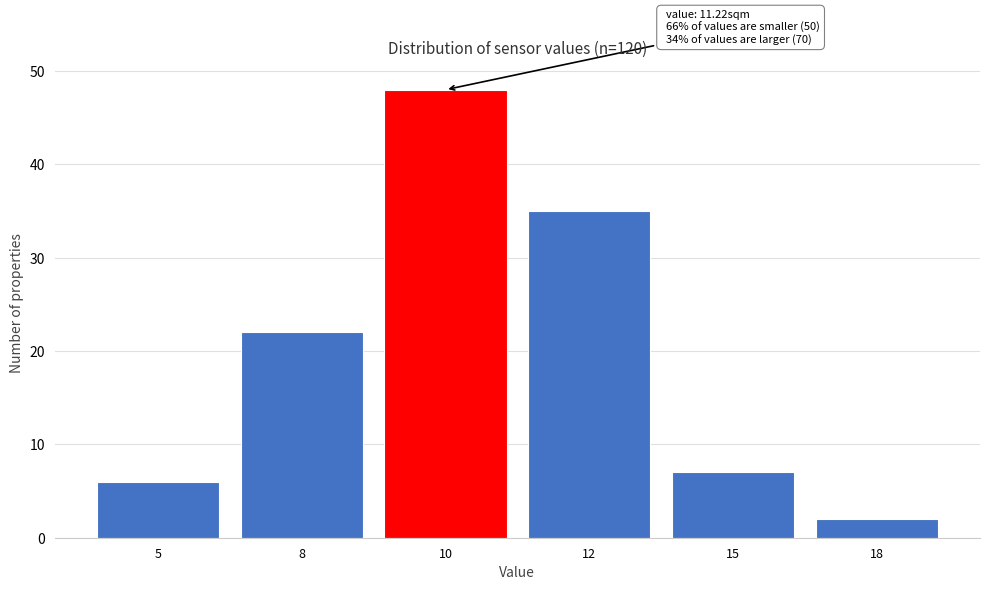

Reading left to right, transcribe all the data shown in this chart.

5=6	8=22	10=48	12=35	15=7	18=2